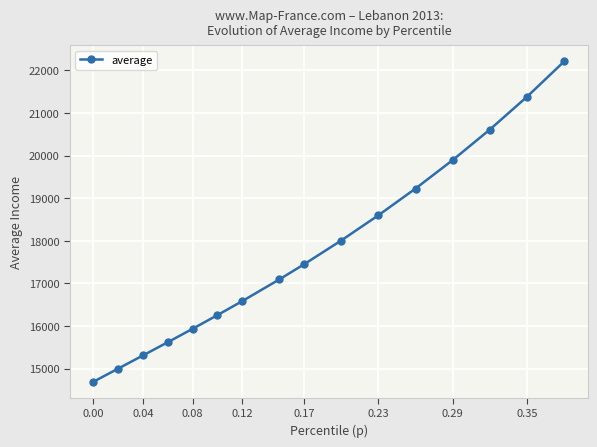

What is the average value?

17741.3